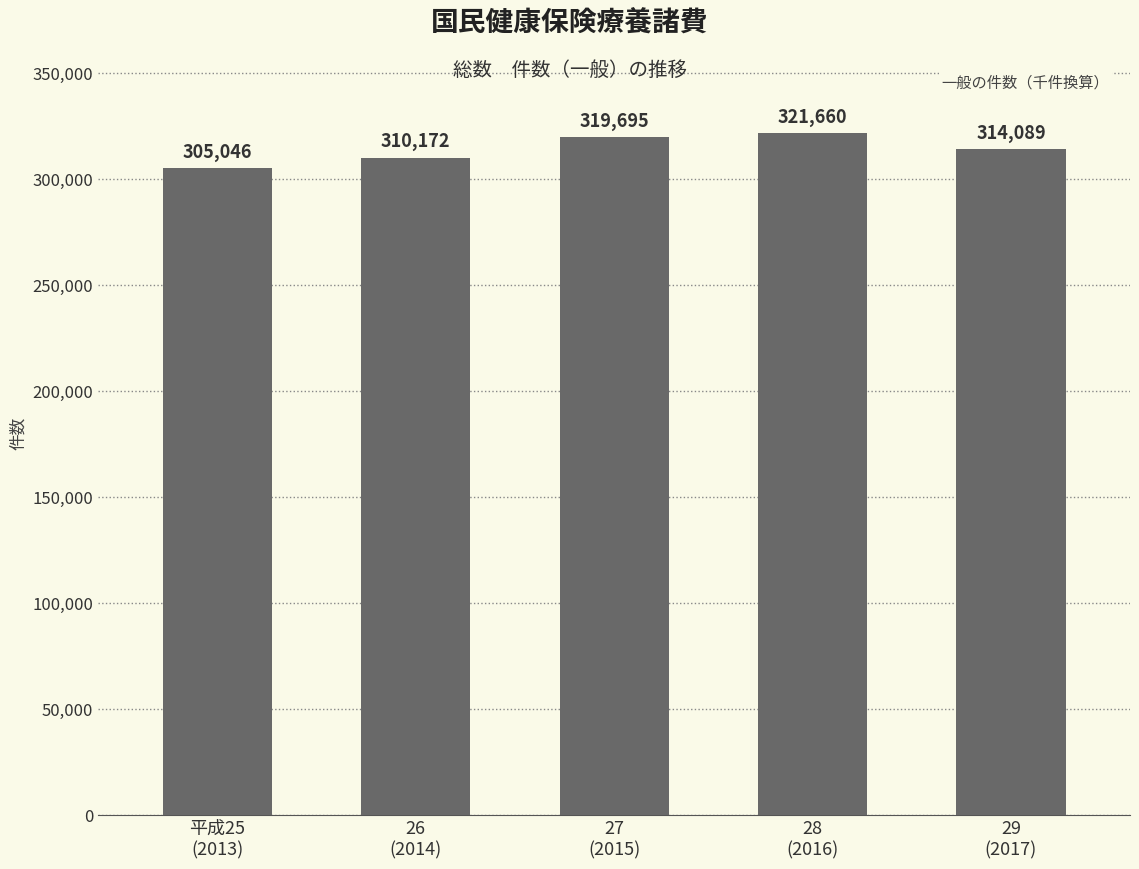

Count the number of categories in the chart.

5